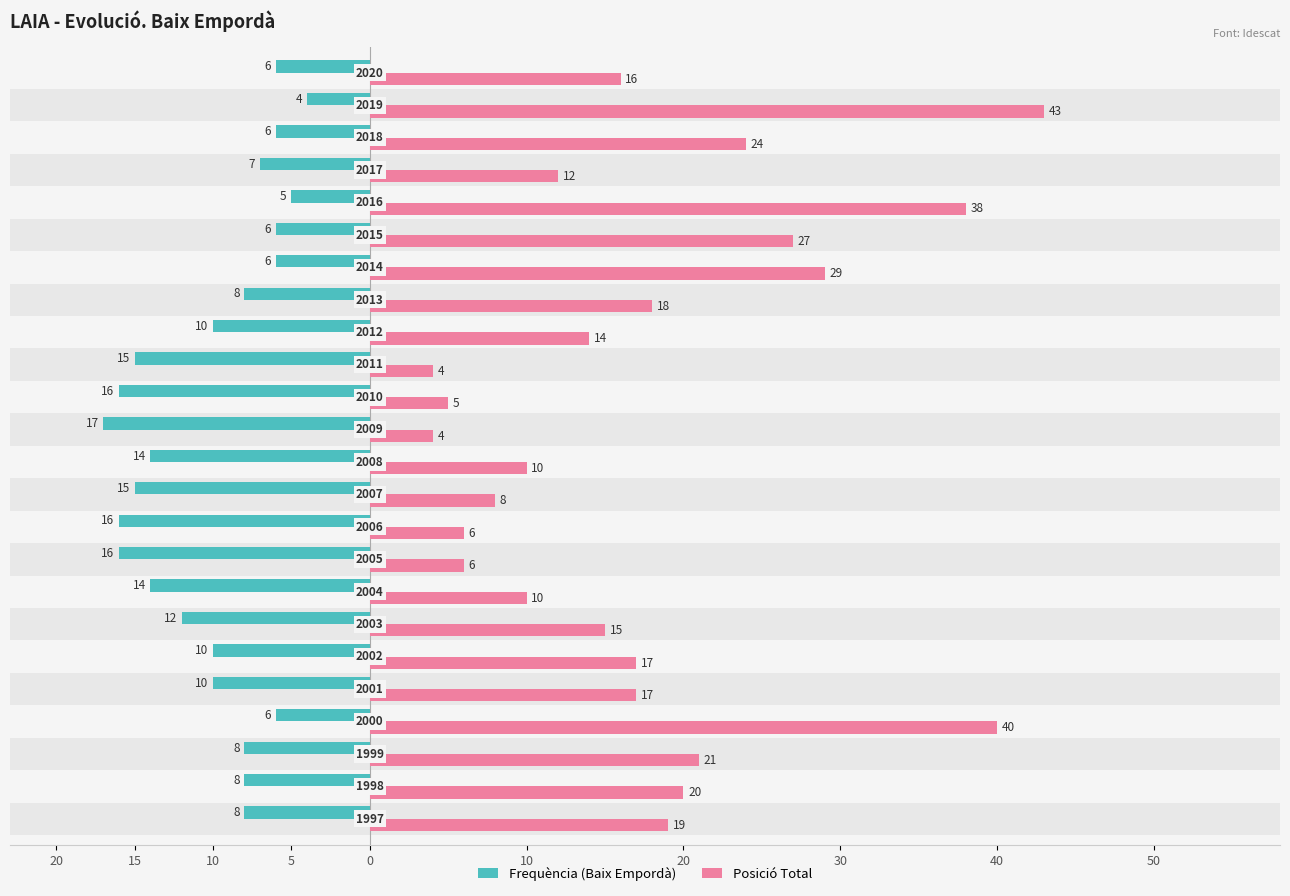

What is the value of the Frequència bar at the 9th from the left?

-16